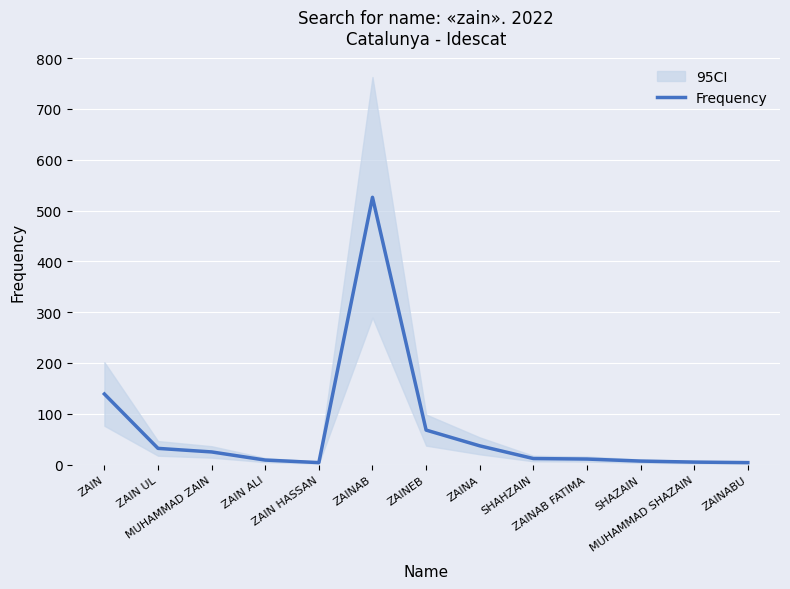

Count the number of categories in the chart.

13